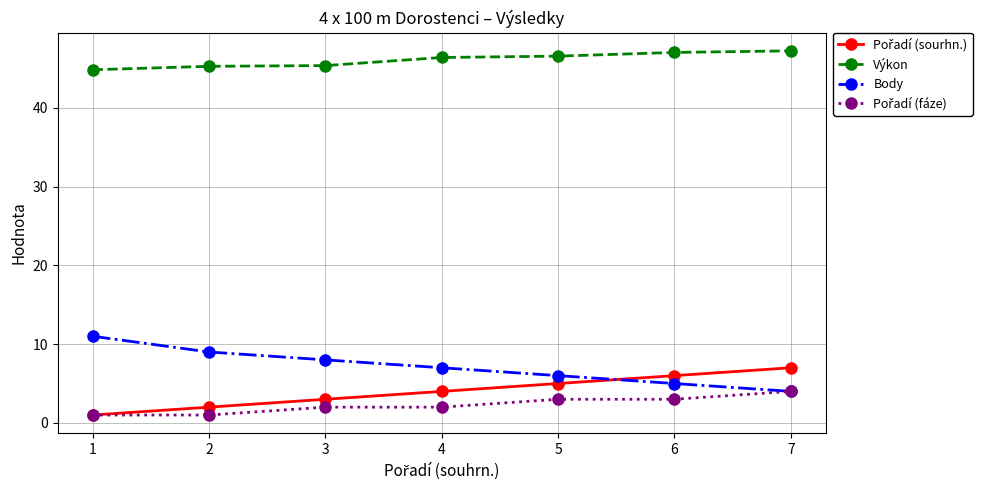

Which series has the widest spread of values?

Body